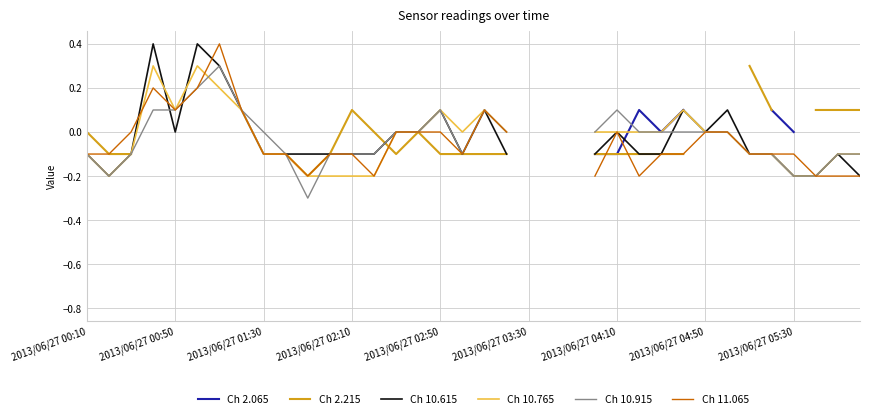

After their last crossing, which series has the higher values: Ch 10.615 or Ch 11.065?

Ch 11.065